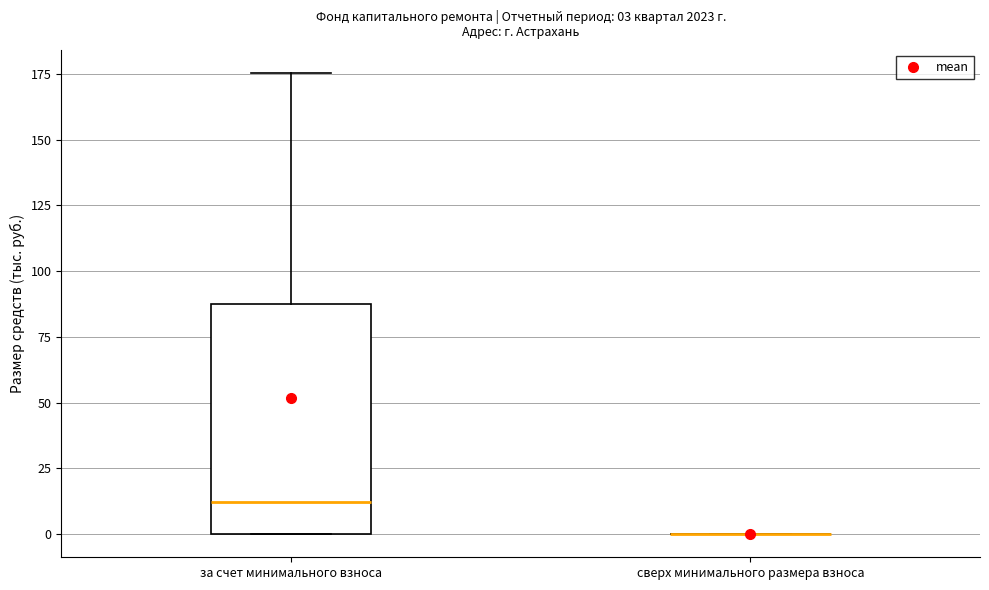

Which box is the tallest, from its lower edge to its upper edge?

за счет минимального взноса